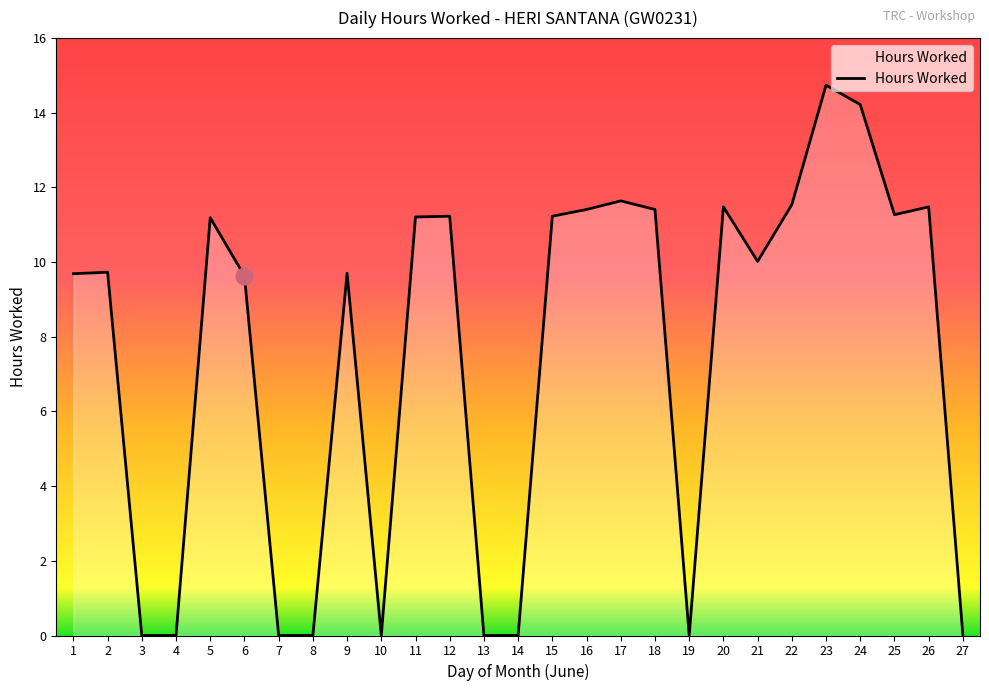

What is the change in value from 10 to 20?

+11.5